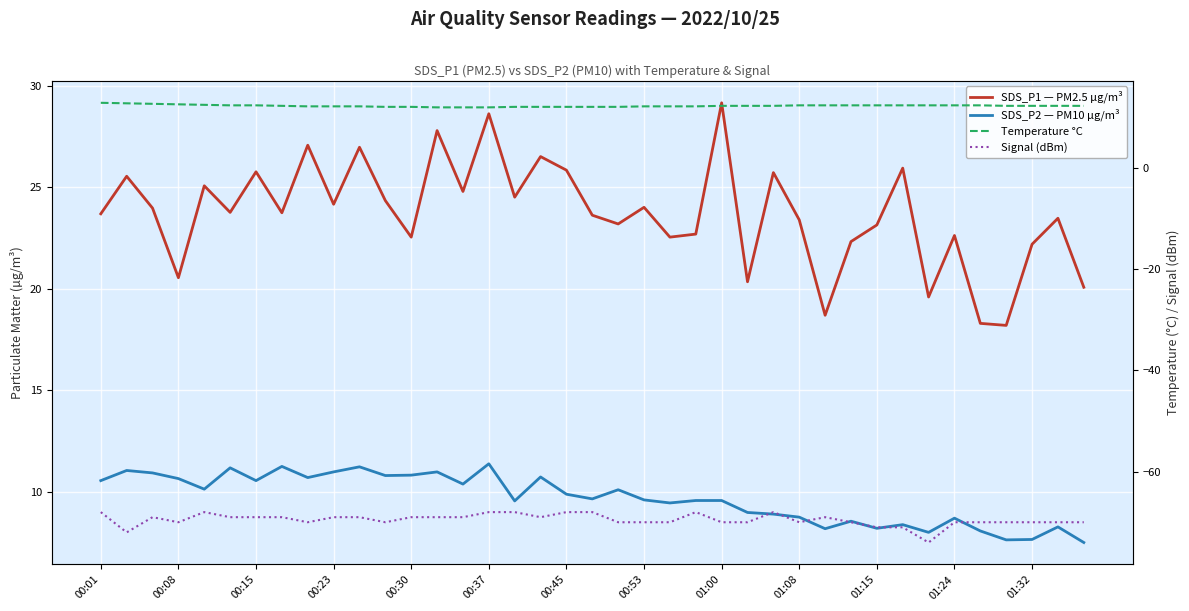

True or false: SDS_P2 — PM10 µg/m³ and Signal (dBm) cross at least once.

False